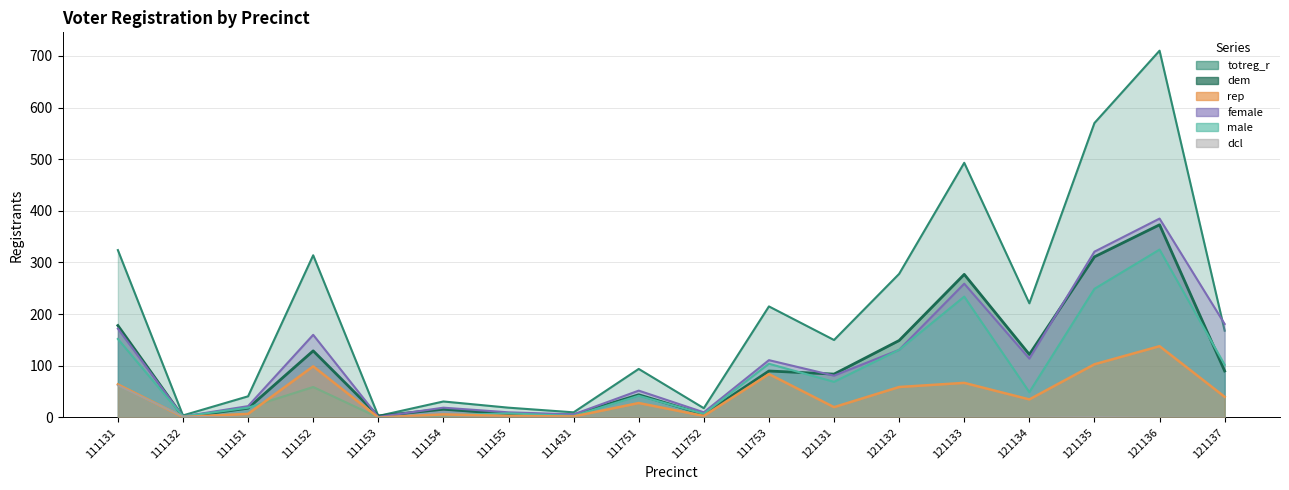

What is the average value of the dem series?

106